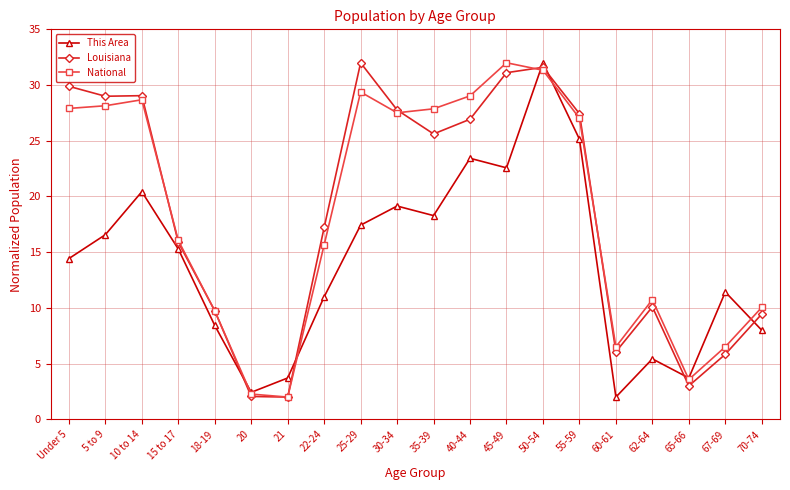

What is the minimum value for National?

2.0